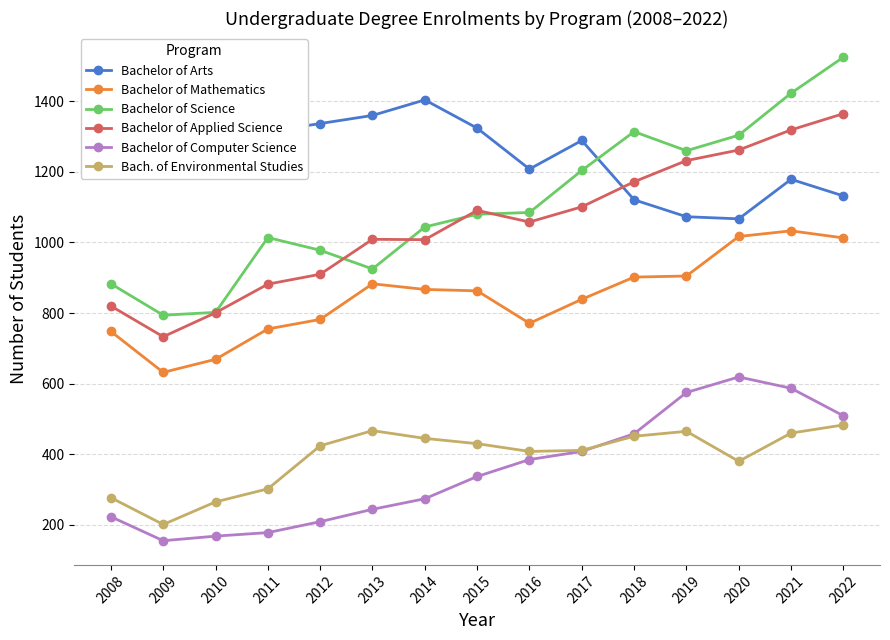

Reading left to right, transcribe all the data shown in this chart.

Bachelor of Arts: 1414	1284	1321	1314	1337	1360	1404	1324	1208	1289	1121	1073	1067	1179	1132
Bachelor of Mathematics: 748	632	669	755	782	883	867	863	771	839	902	905	1017	1033	1013
Bachelor of Science: 883	794	802	1014	978	925	1044	1080	1085	1204	1314	1260	1304	1423	1525
Bachelor of Applied Science: 820	733	801	882	910	1009	1008	1091	1058	1101	1172	1232	1262	1319	1365
Bachelor of Computer Science: 223	155	168	178	209	244	274	337	385	408	458	575	619	587	509
Bach. of Environmental Studies: 277	201	265	302	424	467	445	430	408	411	451	465	380	460	483